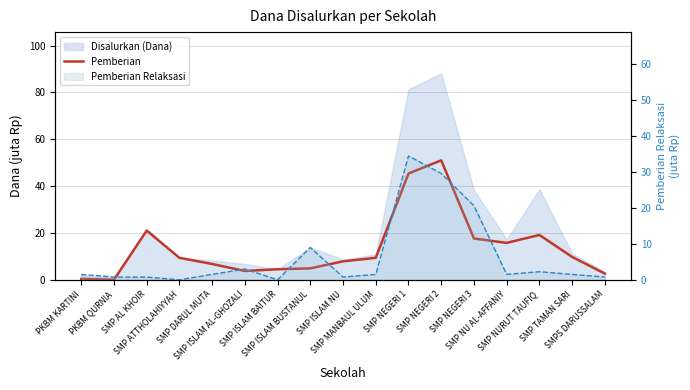

What is the value of the Pemberian point at the 13th from the left?

17.6